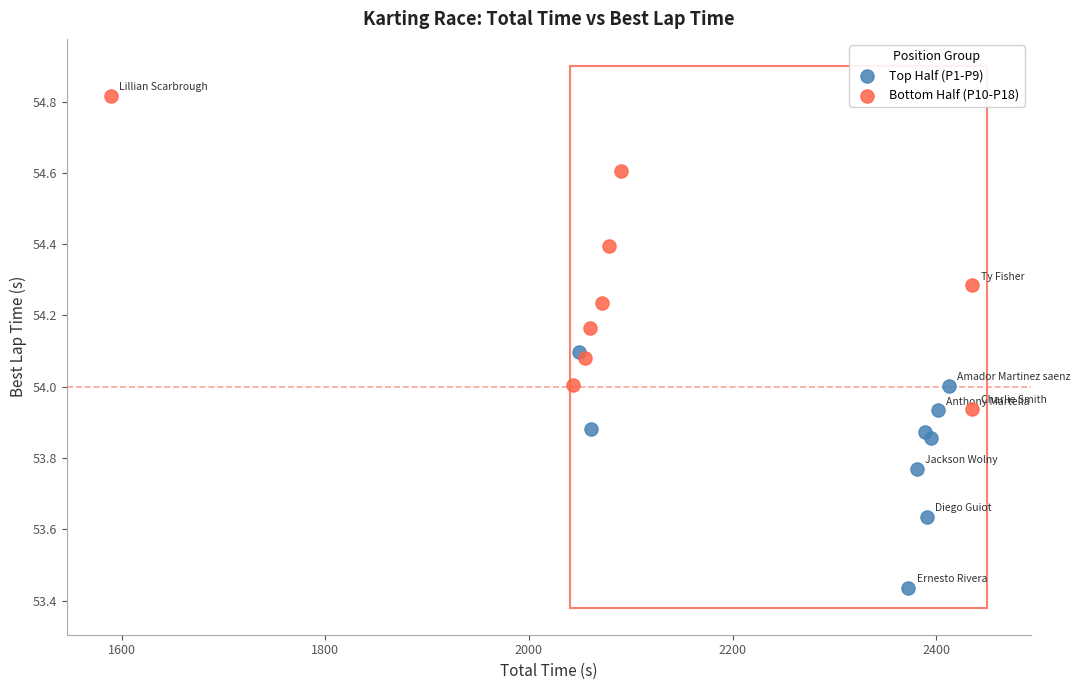

Which series contains the highest Y value?

Bottom Half (P10-P18)